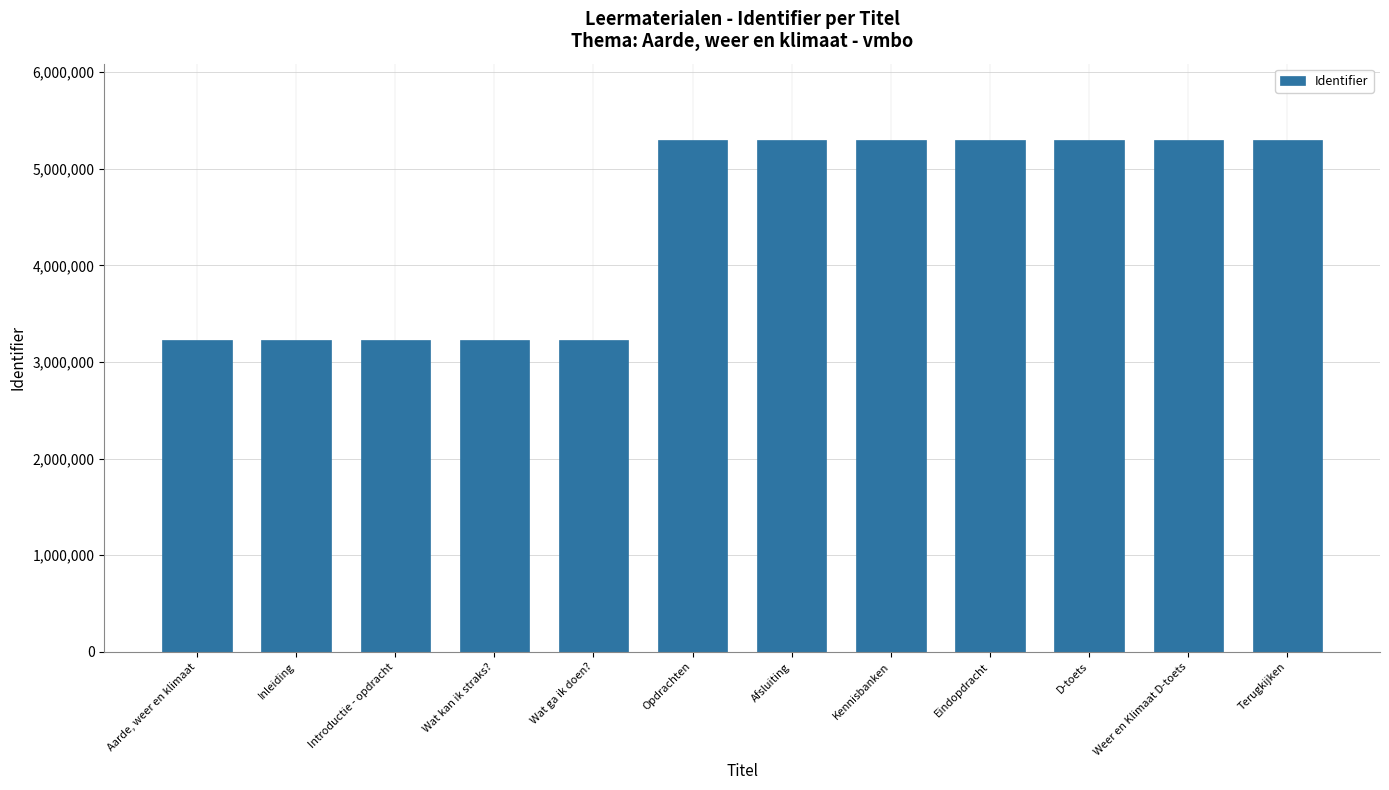

What is the value of the 3rd bar from the left?

3223990